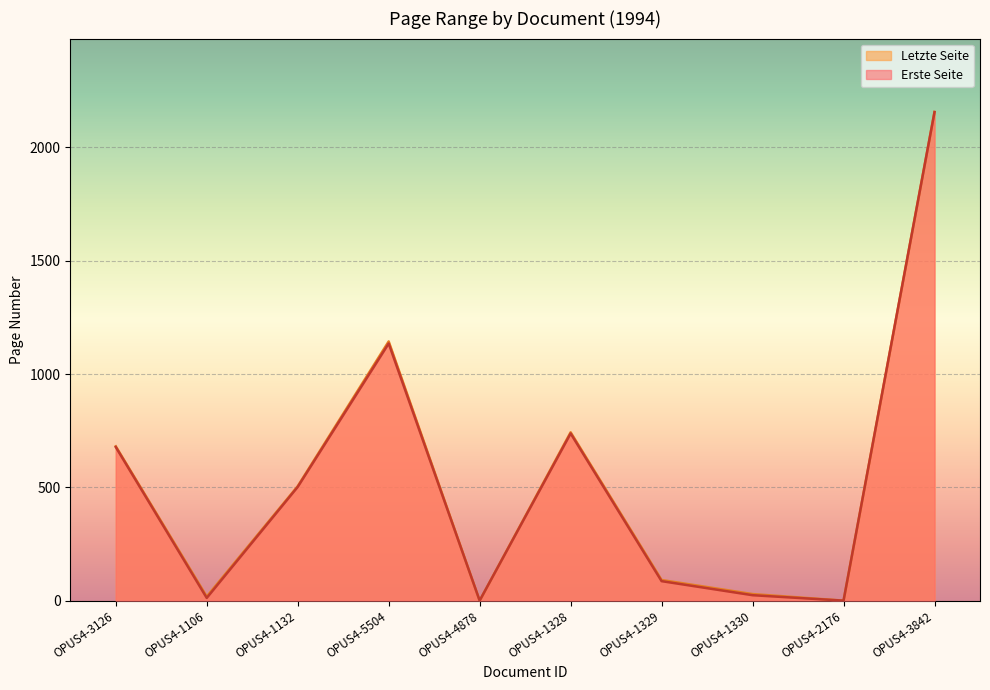

How many values in Erste Seite are above zero?

8